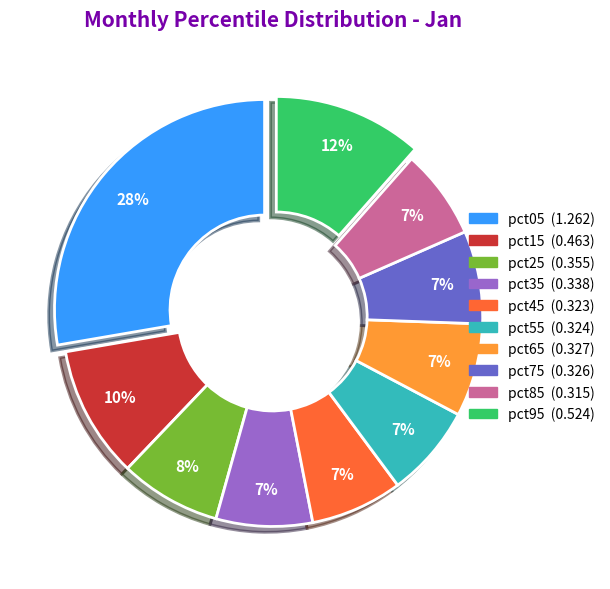

What percentage is the pct55 slice, to the nearest percent?

7%